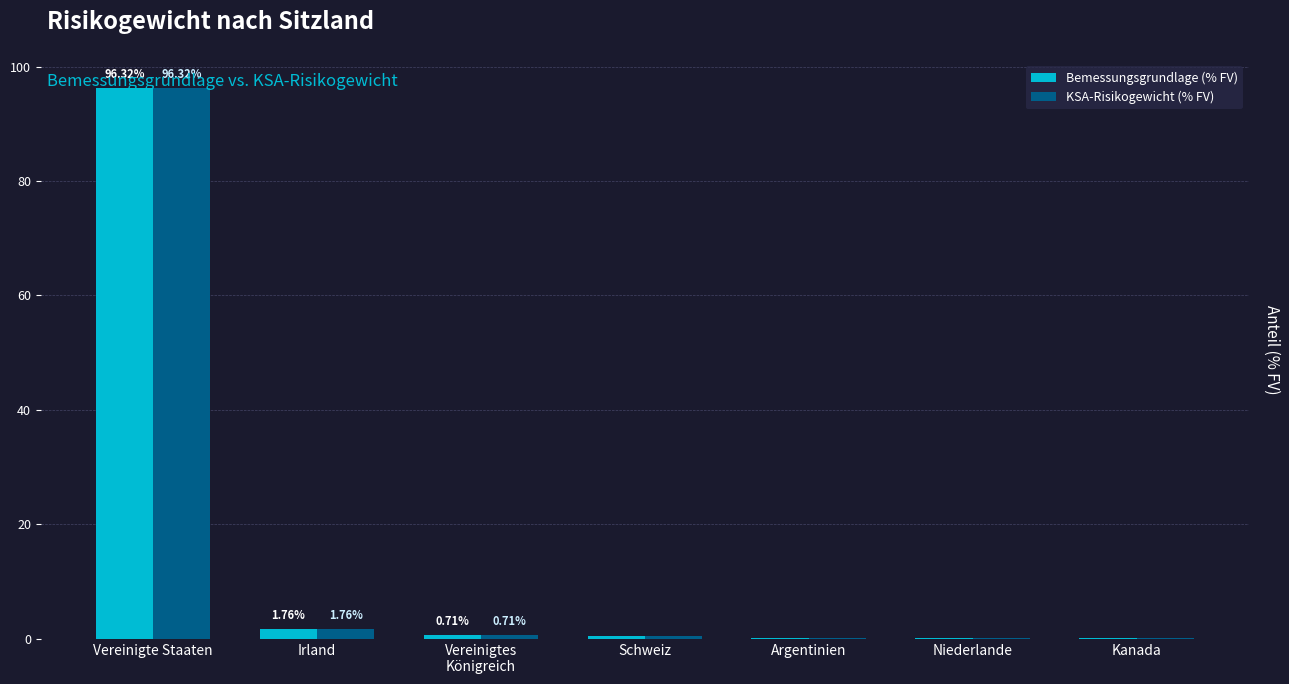

At which category does the chart reach its peak across all series?

Vereinigte Staaten